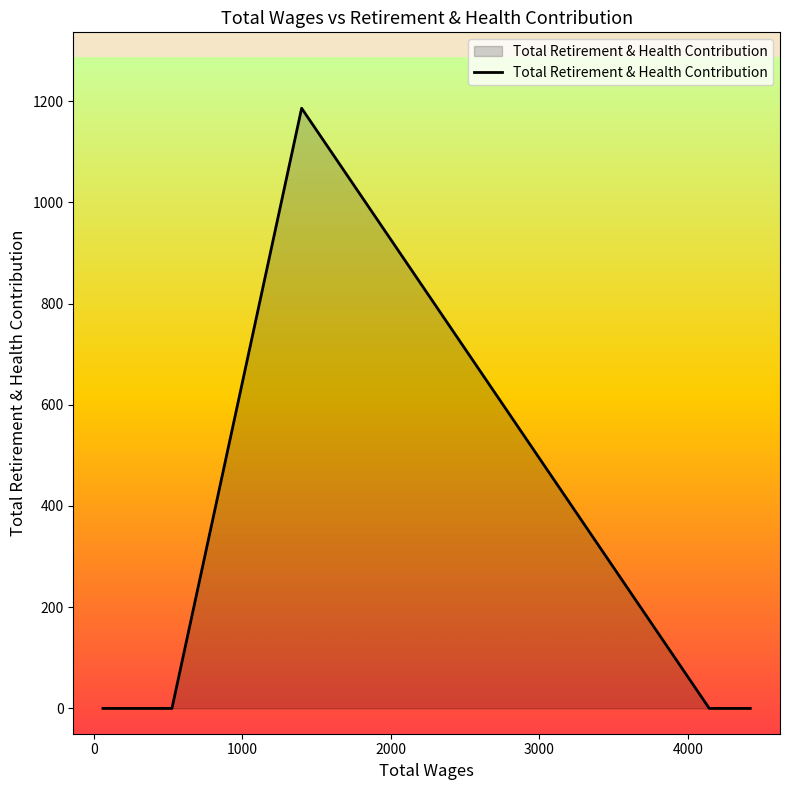

What is the difference between the maximum and minimum values?

1186